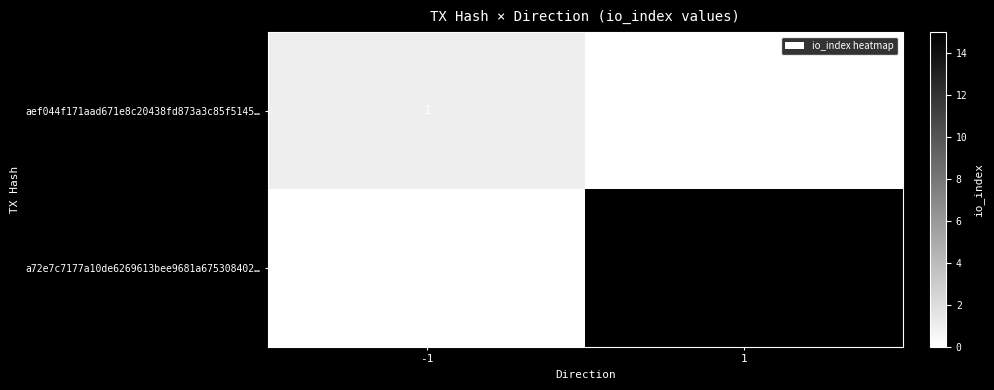

Reading left to right, extract all data points from this chart.

aef044f171aad671e8c20438fd873a3c85f5145…: 1	0
a72e7c7177a10de6269613bee9681a675308402…: 0	15